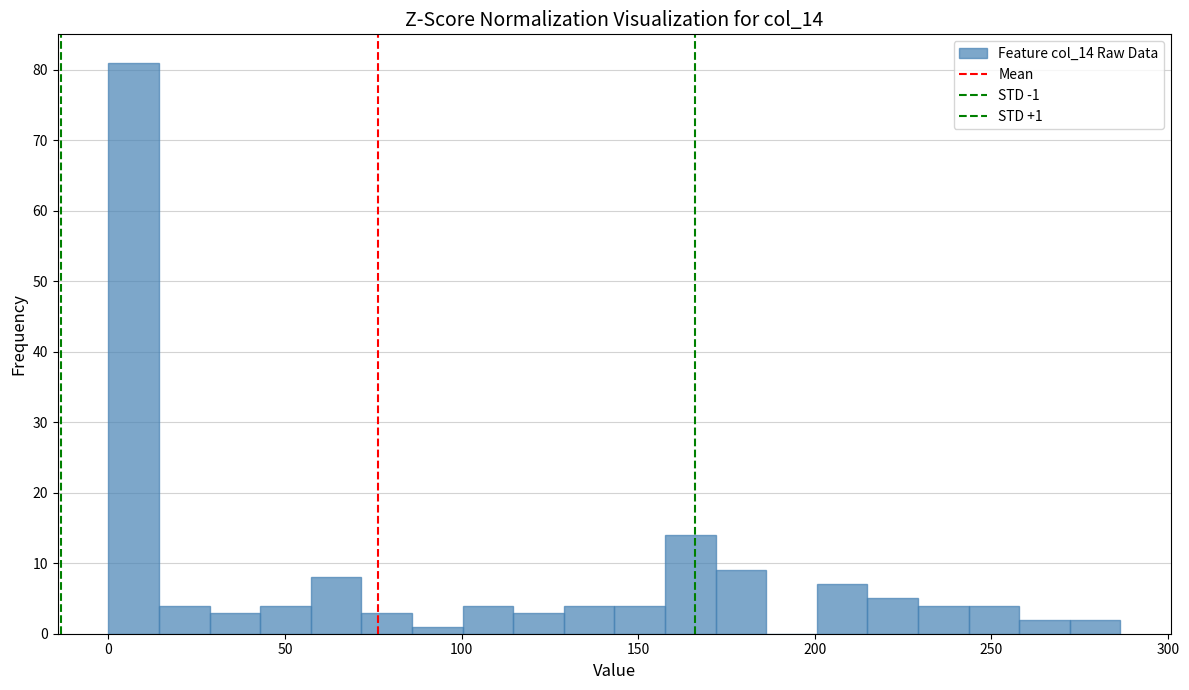

Around what value on the x-axis is the tallest bar? Give the approximate position of its centre, as read against the axis.

5